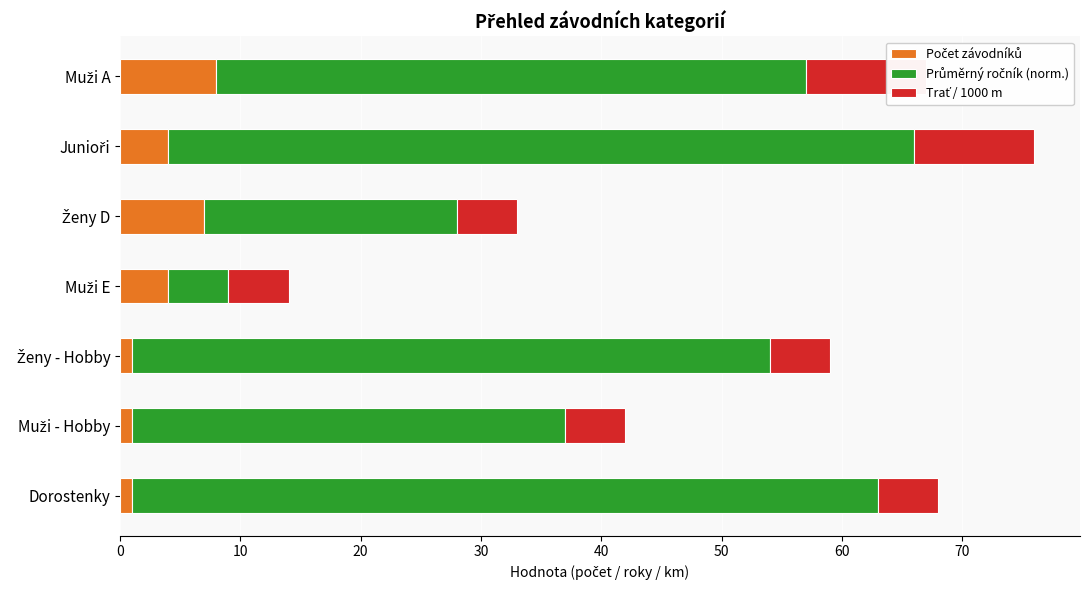

Which series has the largest range (max minus min)?

Průměrný ročník (norm.)